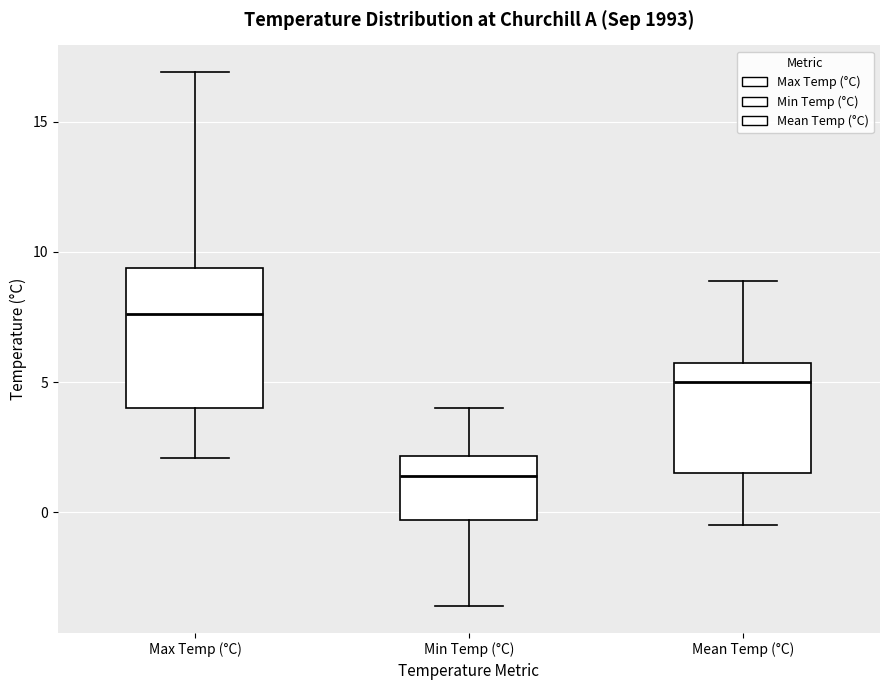

Which box's median line is the highest?

Max Temp (°C)